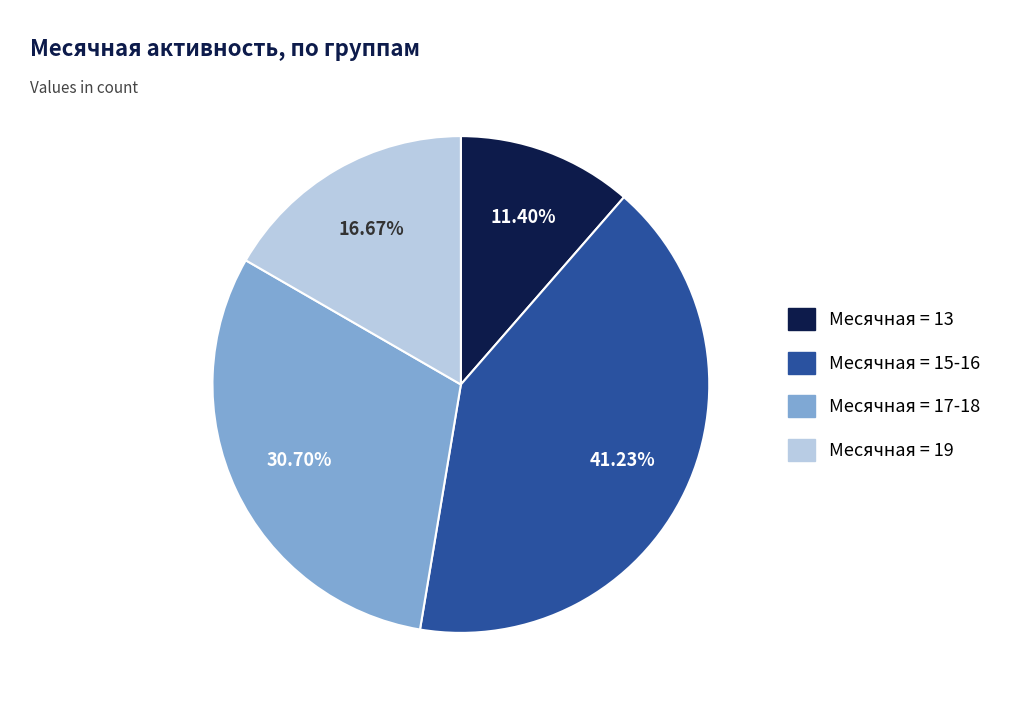

Is there a majority slice in this chart?

No